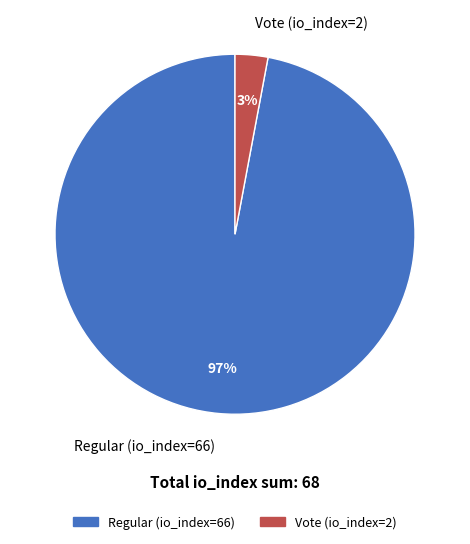

To the nearest percent, what is the difference between the largest and smallest slice percentages?

94%